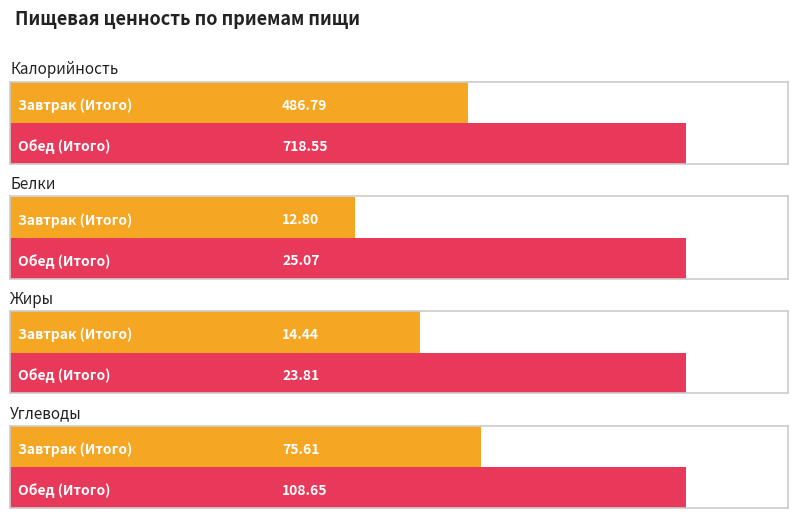

What is the total value across all series at Завтрак (Итого)?

589.6